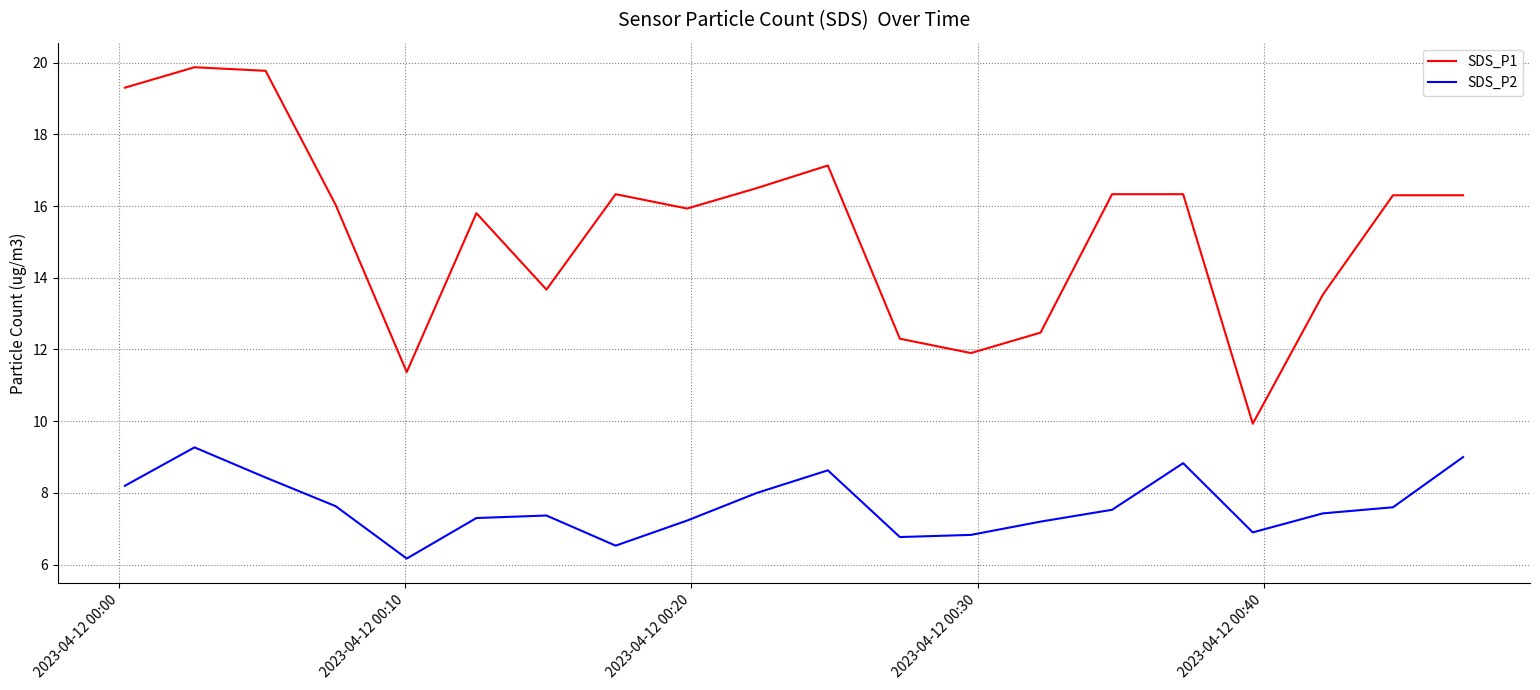

Which series has the largest range (max minus min)?

SDS_P1